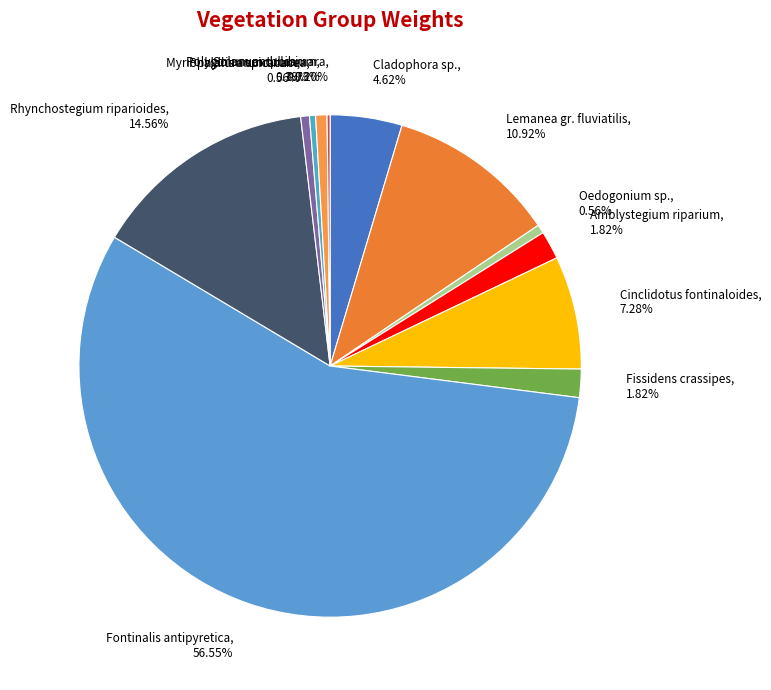

Is it true that Polygonum amphibium is 1% of the pie?

True